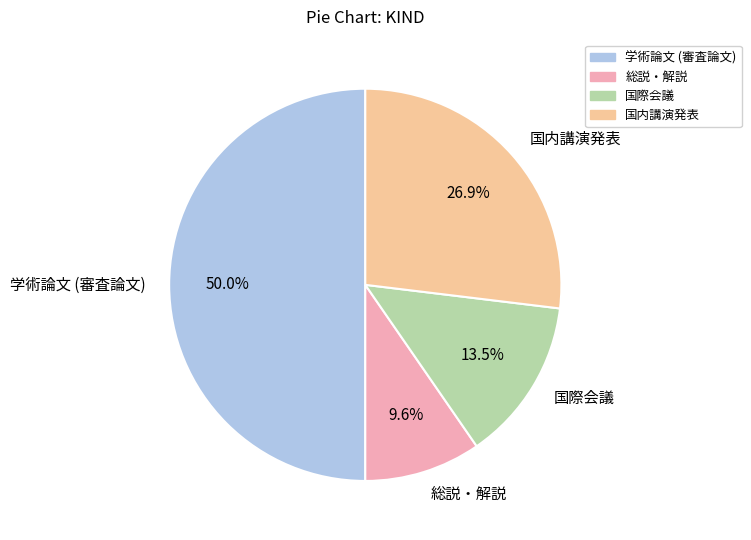

Count the number of slices in the pie.

4